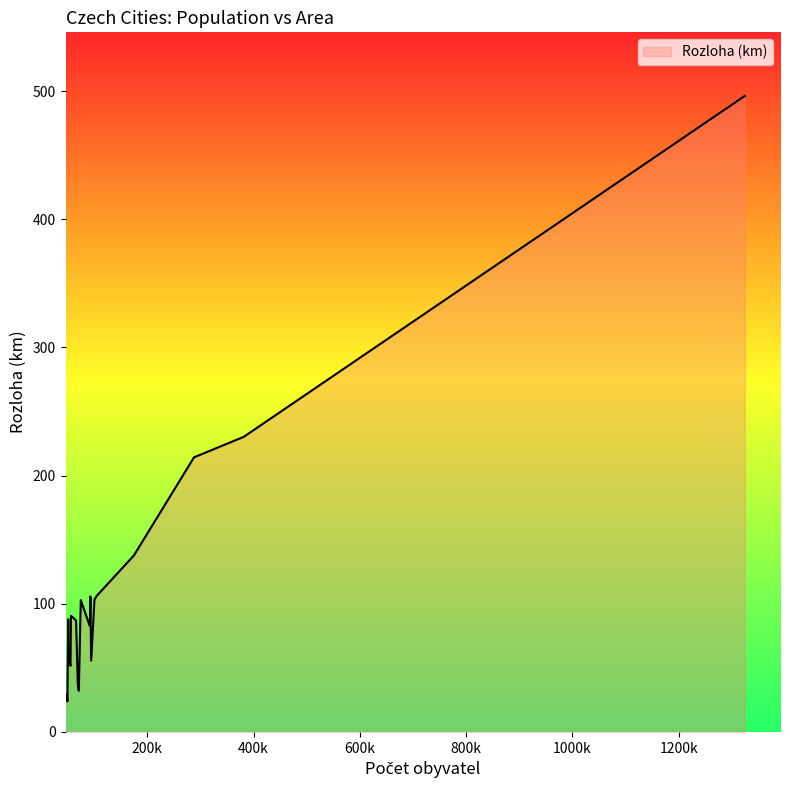

What is the difference between the maximum and minimum values?

472.4